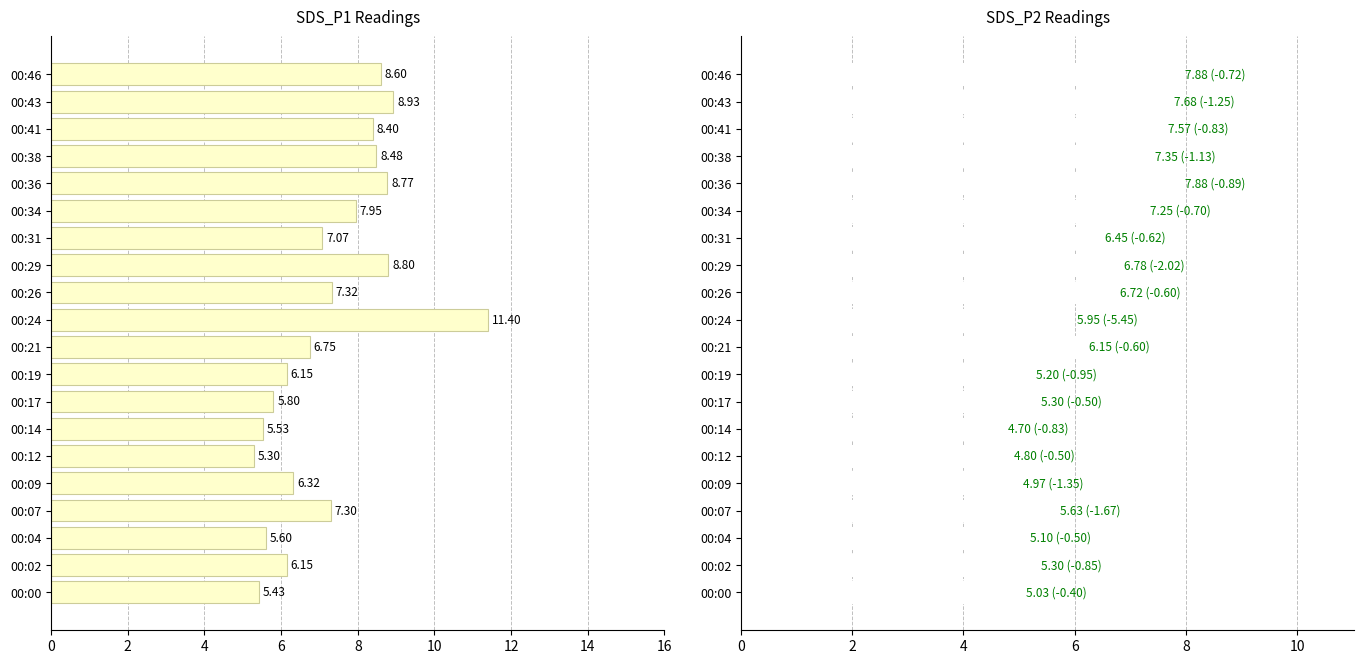

How many values in the SDS_P1 series are below 7?

9